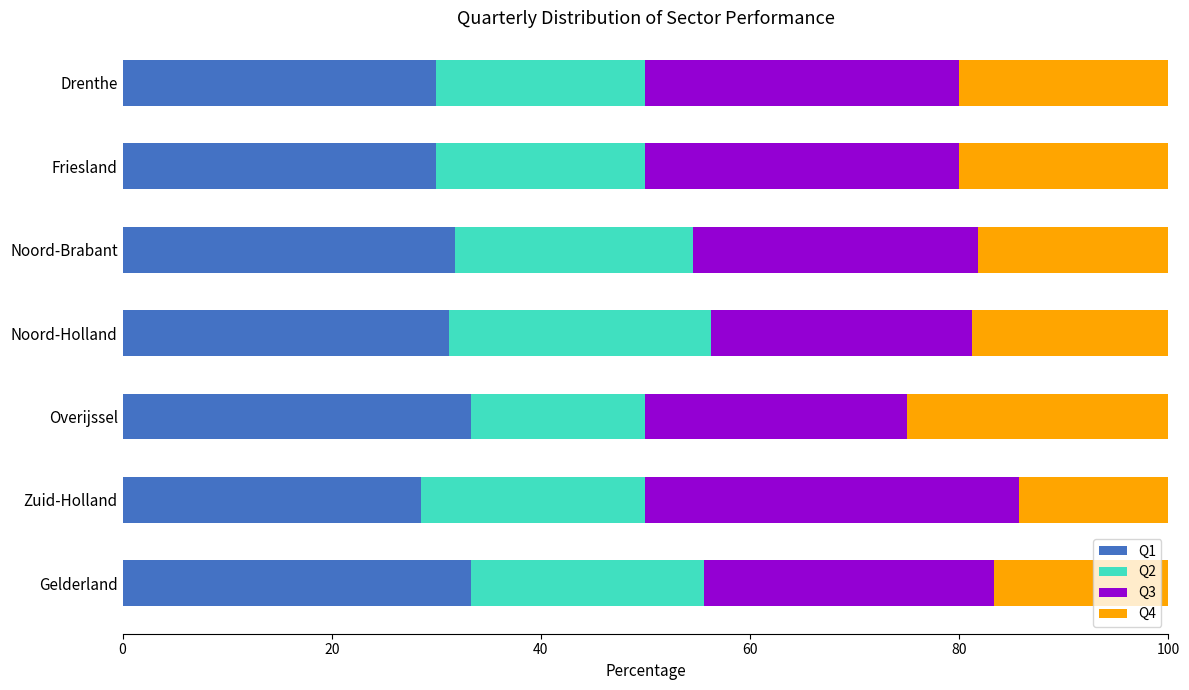

What is the difference between the maximum and minimum values in the Q1 series?

4.8